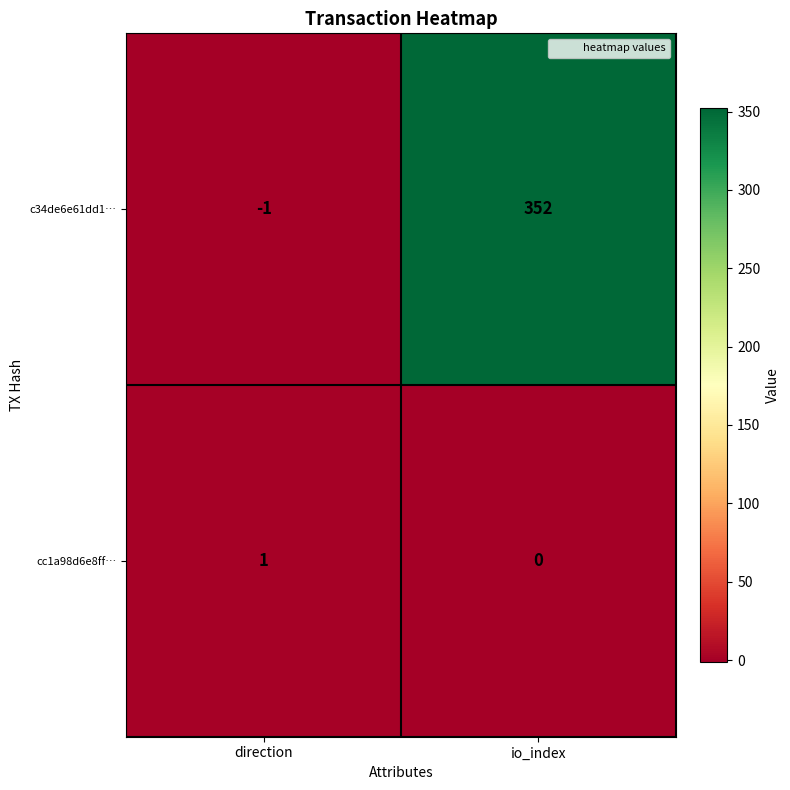

Rank the series at direction from highest to lowest value.

cc1a98d6e8ff…, c34de6e61dd1…